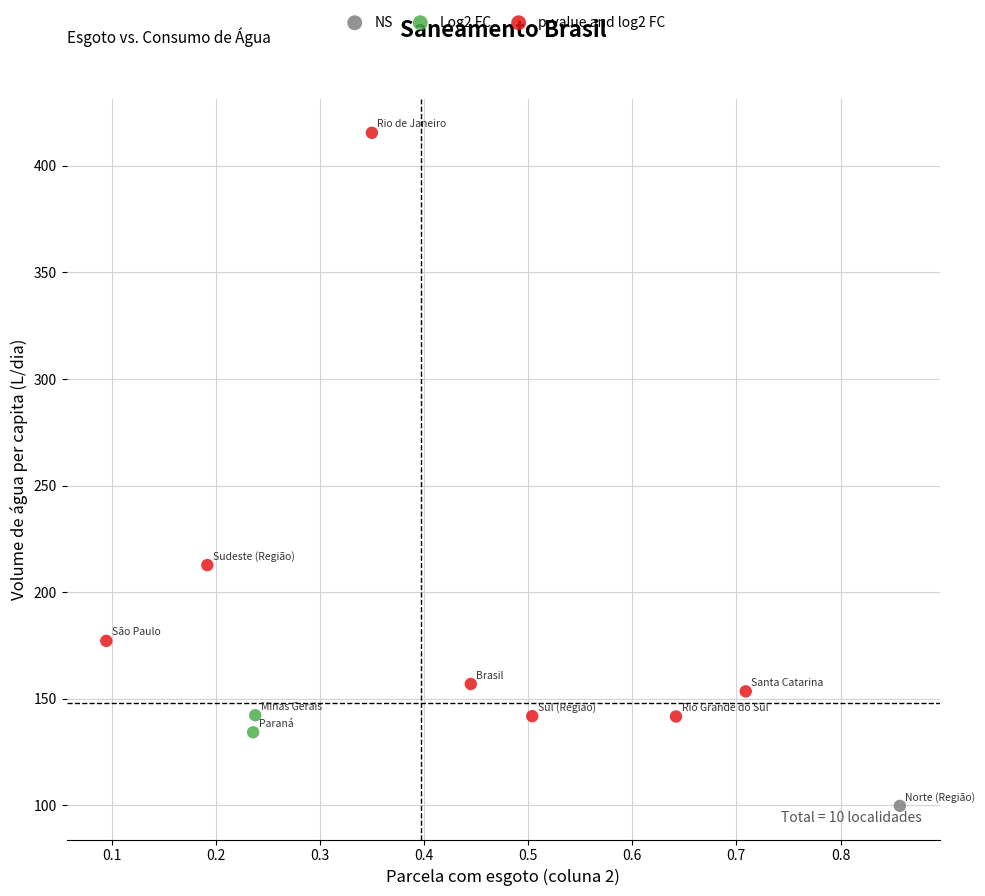

What are all the series names shown in the legend?

NS, Log2 FC, p-value and log2 FC